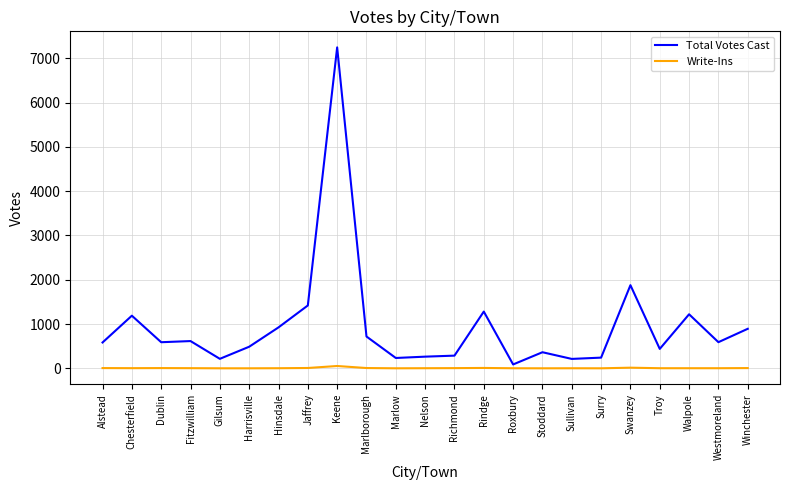

Which series has the largest total across all categories?

Total Votes Cast